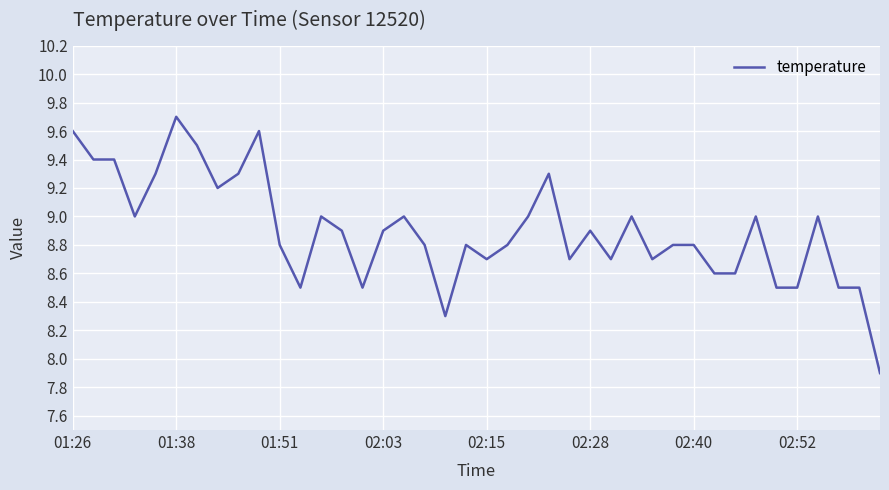

What is the smallest value displayed?

7.9